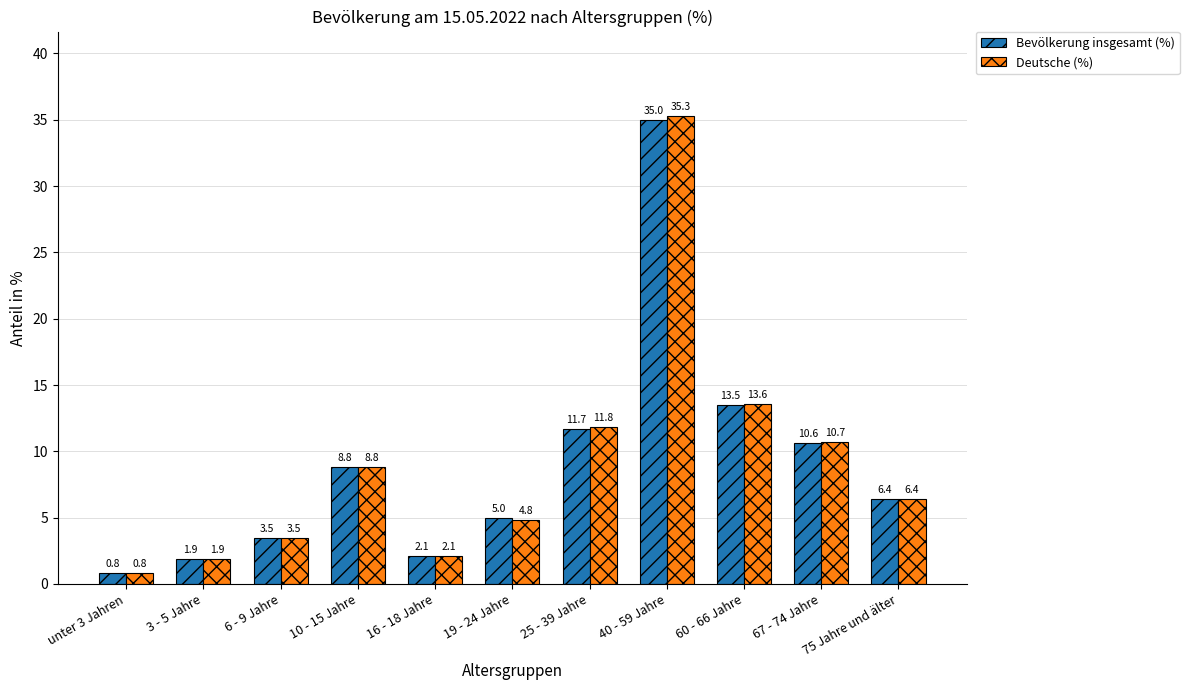

How many bars are there in each group?

2